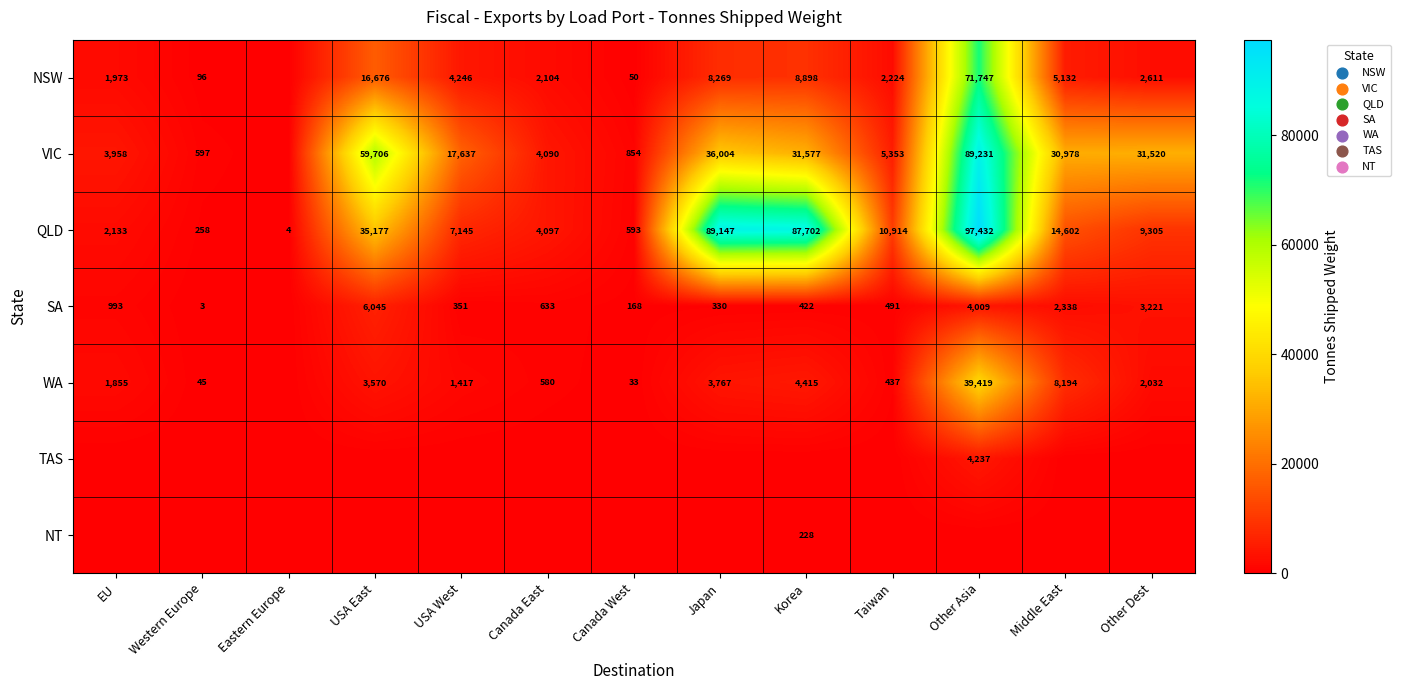

What is the sum of the WA values at Other Dest and Canada East?

2612